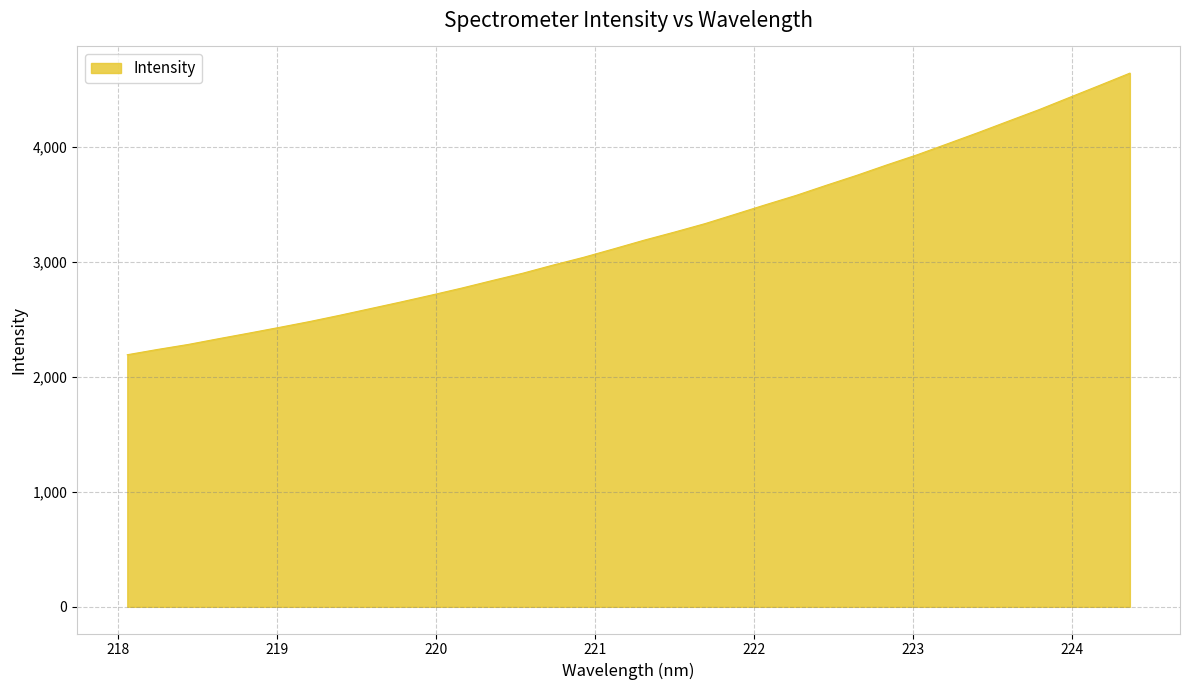

What is the minimum value shown in the chart?

2194.0